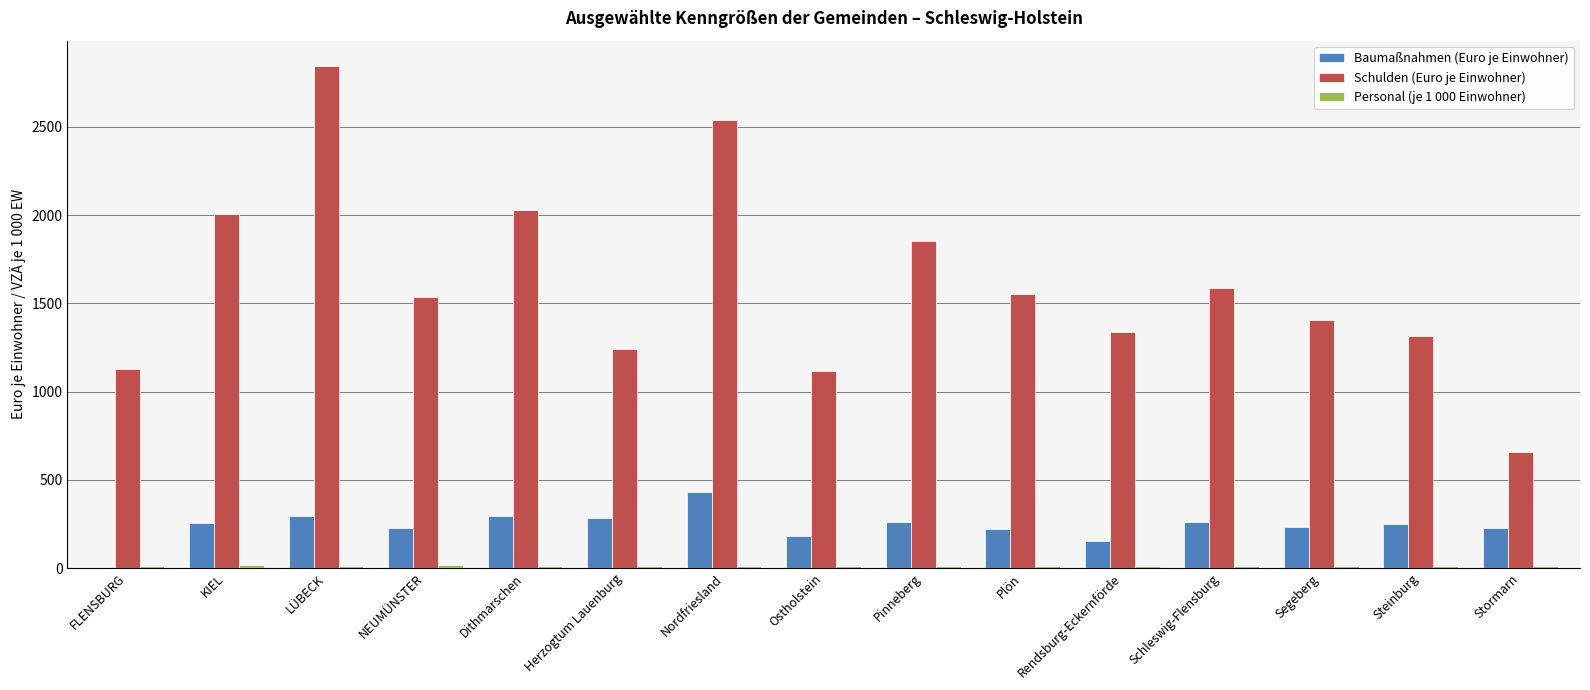

The value of Baumaßnahmen (Euro je Einwohner) at FLENSBURG is 245.4. True or false?

False